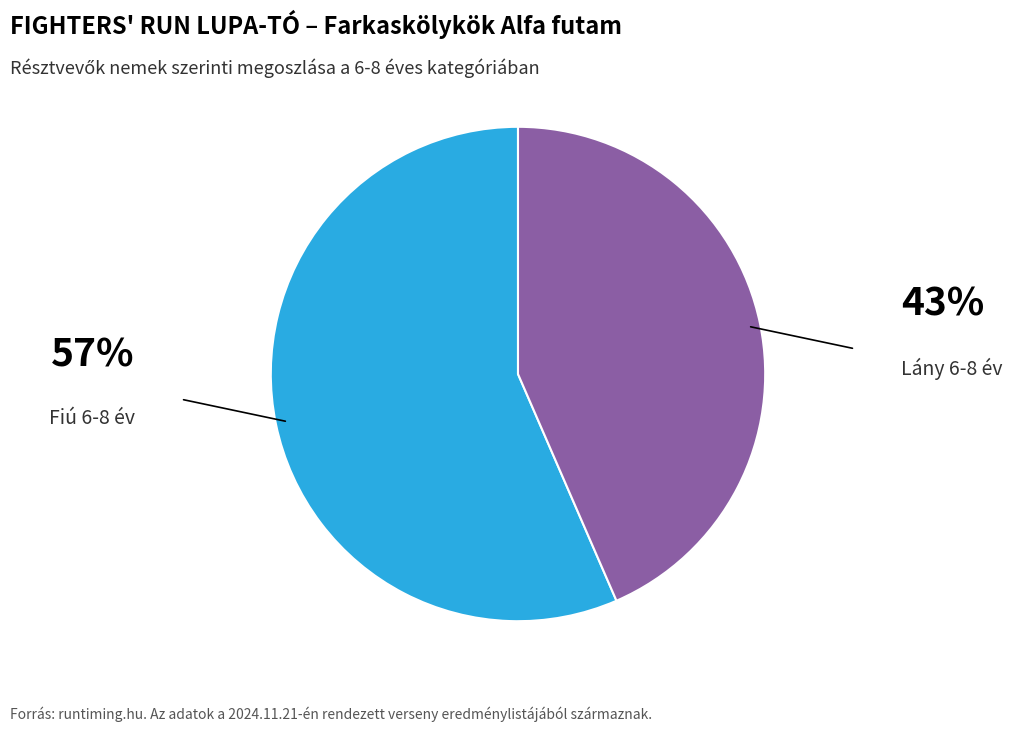

What is the largest slice in the pie chart?

Fiú 6-8 év